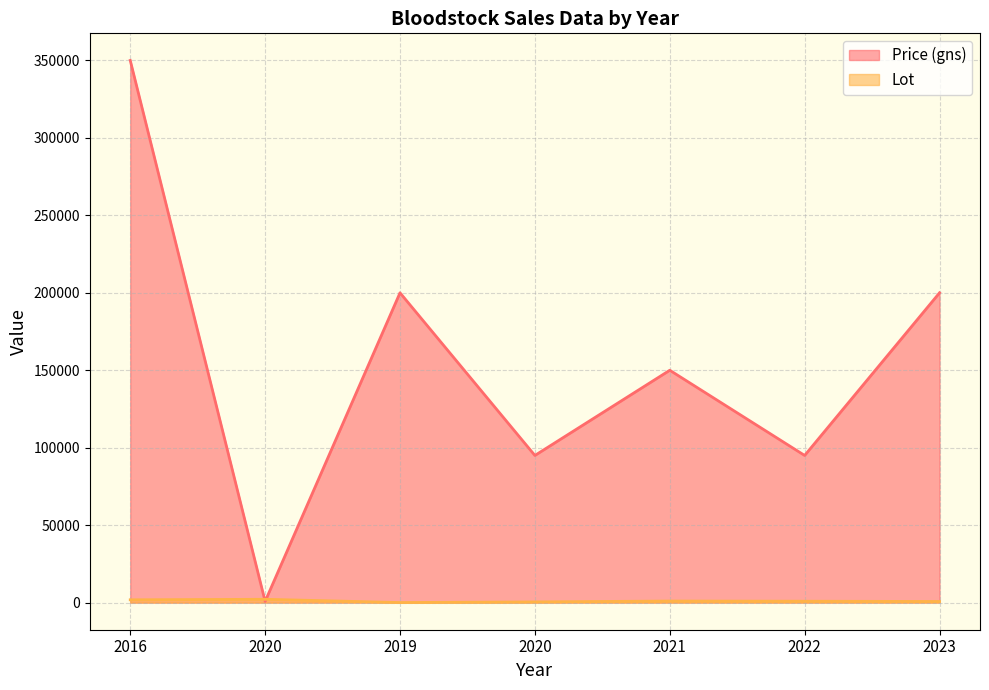

At which category is the sum across all series the highest?

2016